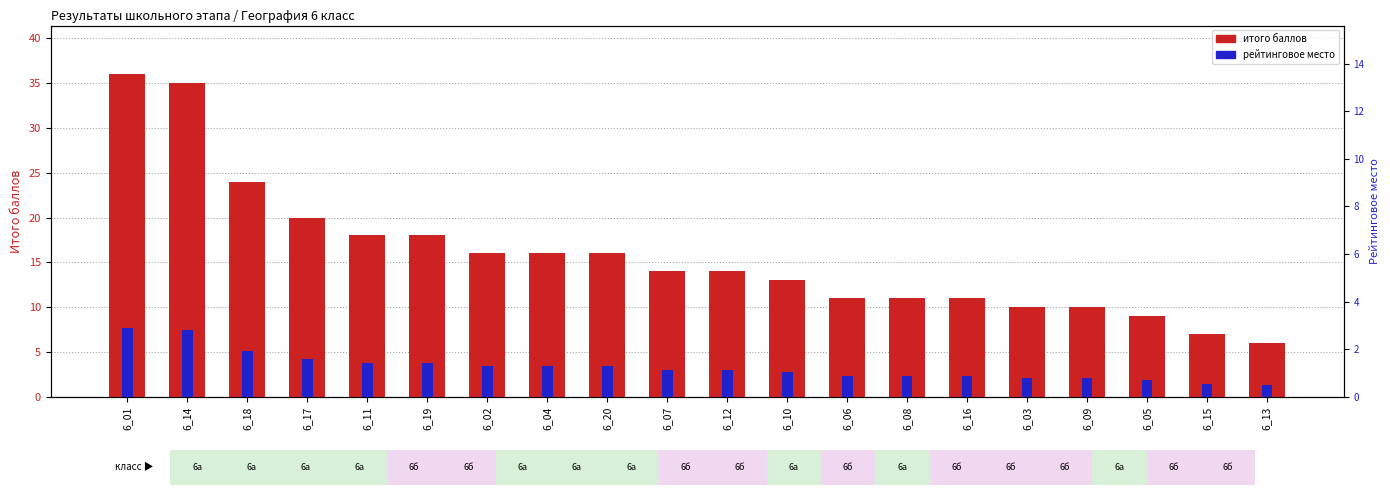

How many data points in рейтинговое место are above 1?

12